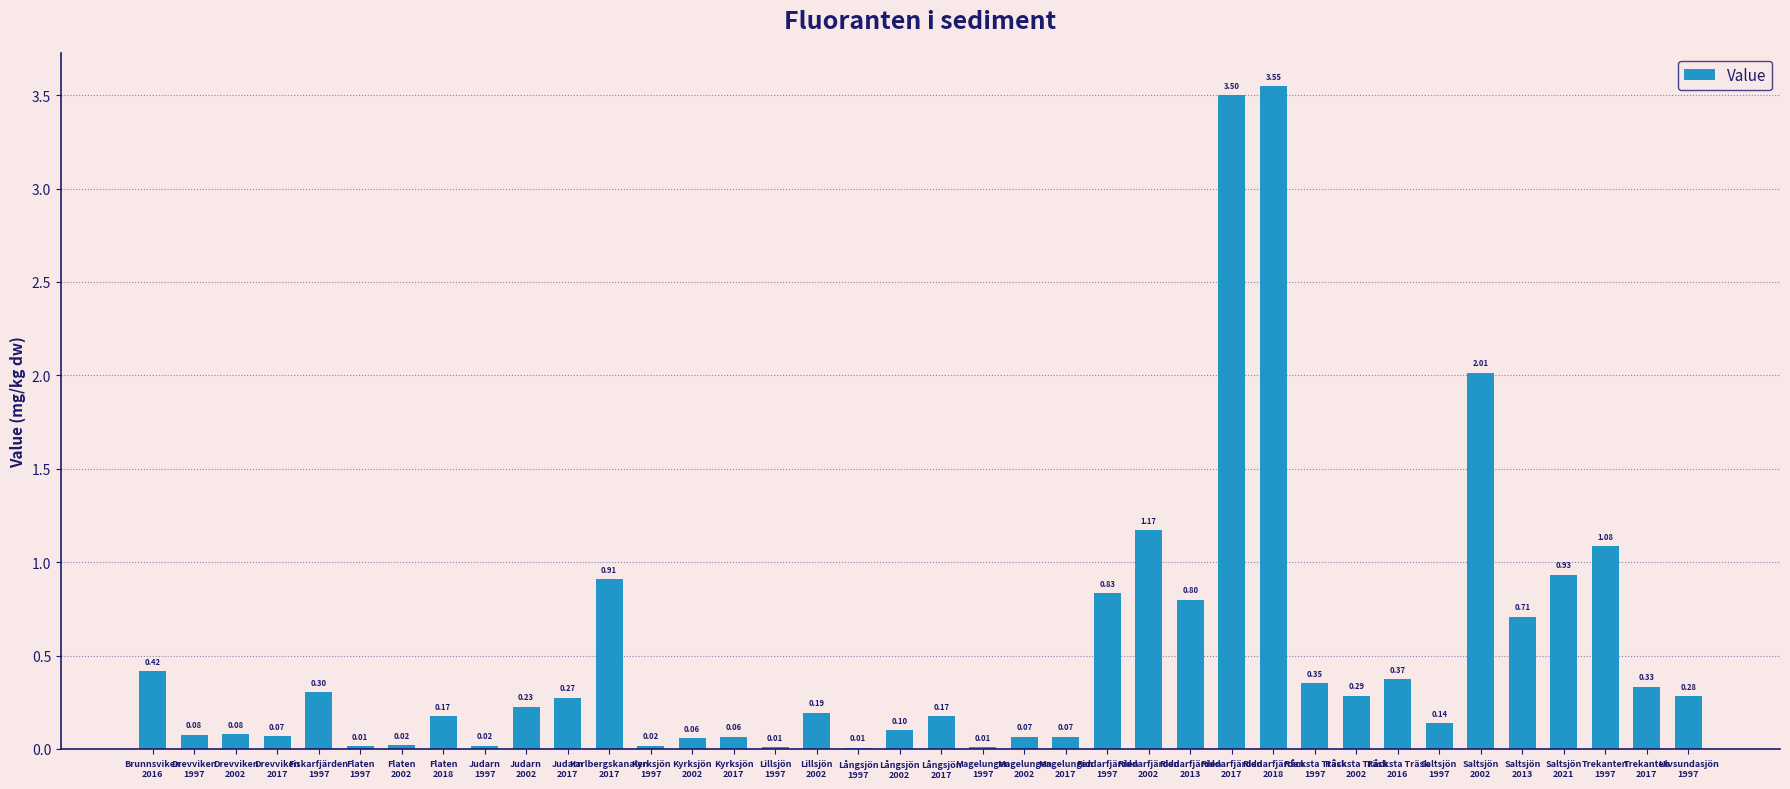

The value at Kyrksjön
2002 is 0.1. True or false?

True